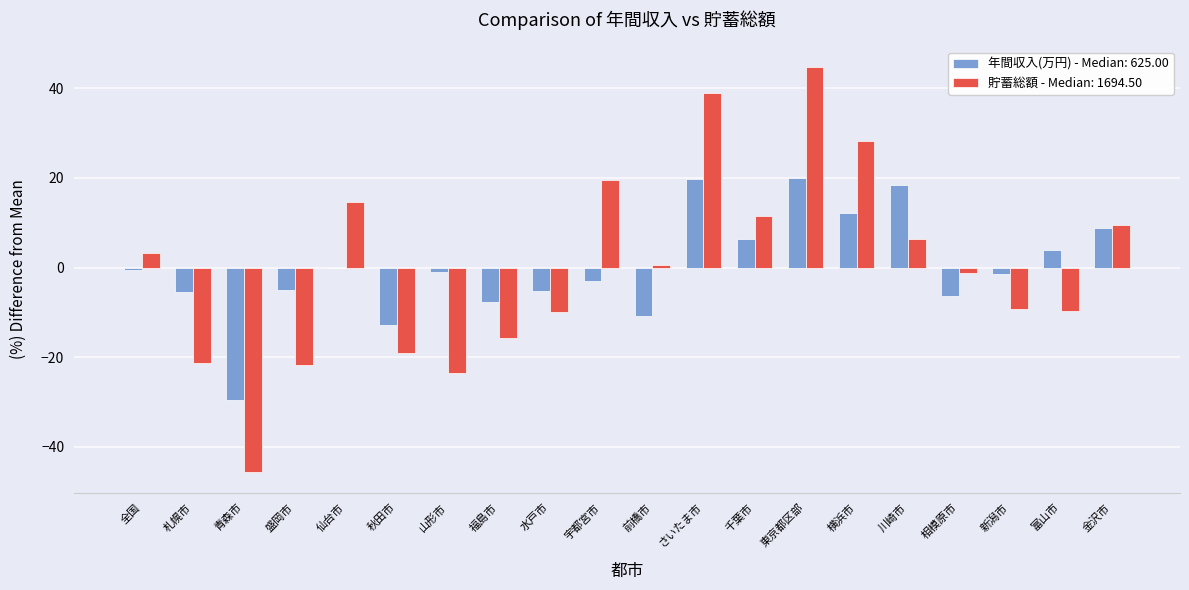

Is it true that 貯蓄総額 - Median: 1694.50 equals -29.5 at 青森市?

False